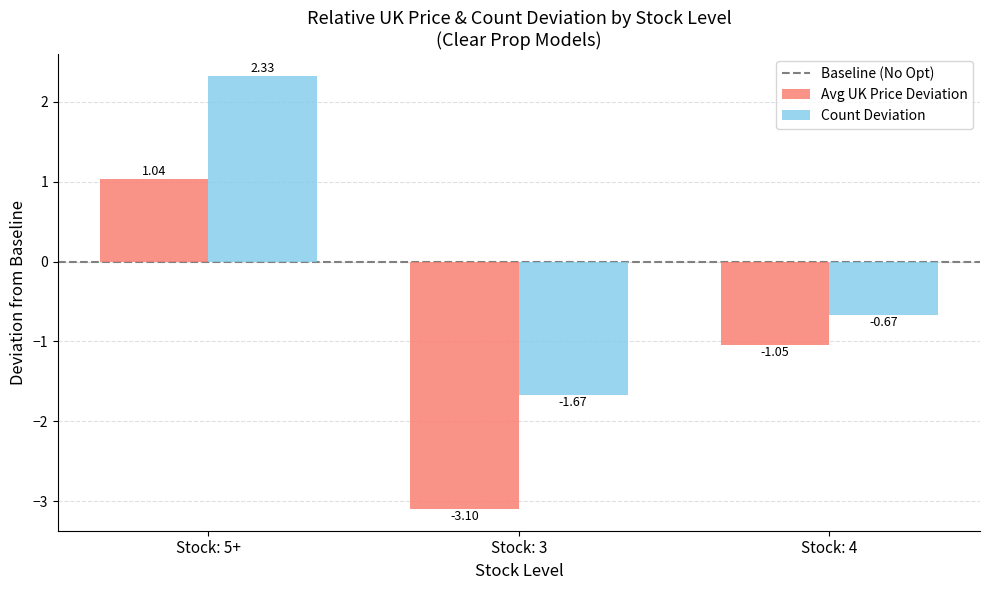

Is the value of Avg UK Price Deviation at Stock: 4 greater than the value of Count Deviation at Stock: 3?

Yes